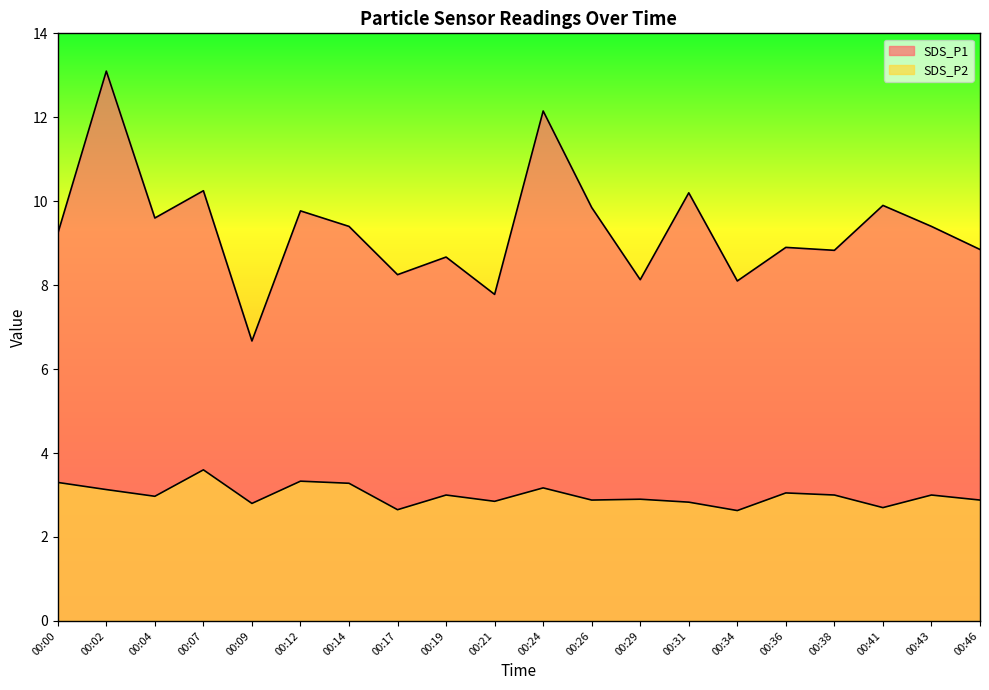

In SDS_P1, how many points are lower than both neighbors (excluding endpoints)?

7